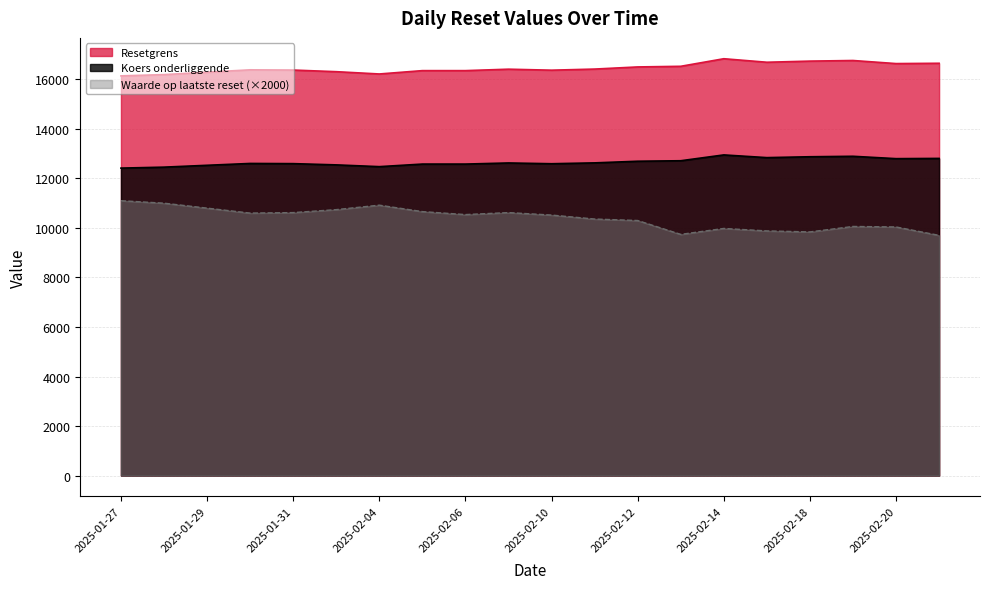

Reading right to left, list all the values displayed in this chart.

Resetgrens: 16650.5	16638.1	16762.2	16737.6	16691.8	16833.8	16528.1	16502.4	16416.2	16371.3	16411.5	16353.3	16353.3	16218.1	16310.8	16376.2	16385.9	16289.4	16192.1	16141.6
Koers onderliggende: 12808.1	12798.5	12894.0	12875.1	12839.9	12949.1	12713.9	12694.2	12627.8	12593.3	12624.2	12579.4	12579.4	12475.5	12546.8	12597.1	12604.5	12530.3	12455.4	12416.6
Waarde op laatste reset: 9700.0	10040.0	10060.0	9840.0	9880.0	9980.0	9740.0	10300.0	10360.0	10520.0	10620.0	10540.0	10660.0	10920.0	10740.0	10620.0	10600.0	10800.0	11000.0	11100.0